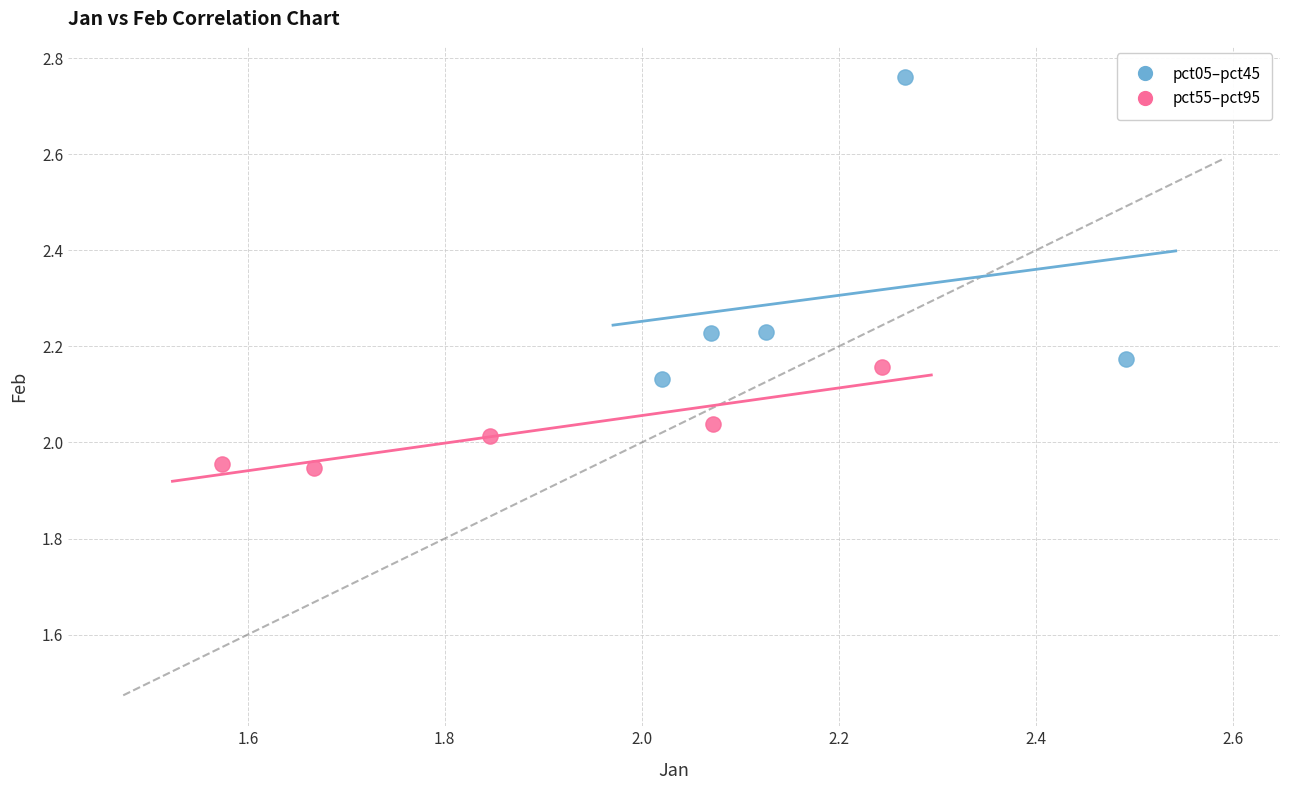

Which series has the widest spread of Y values?

pct05–pct45